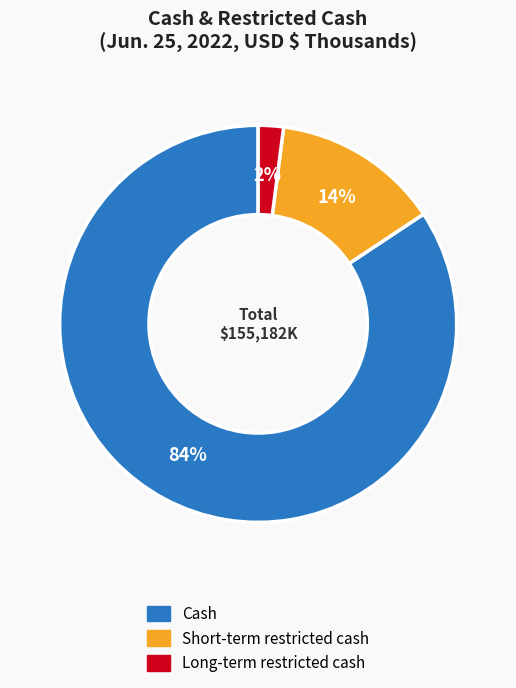

To the nearest percent, what is the difference between the largest and smallest slice percentages?

82%